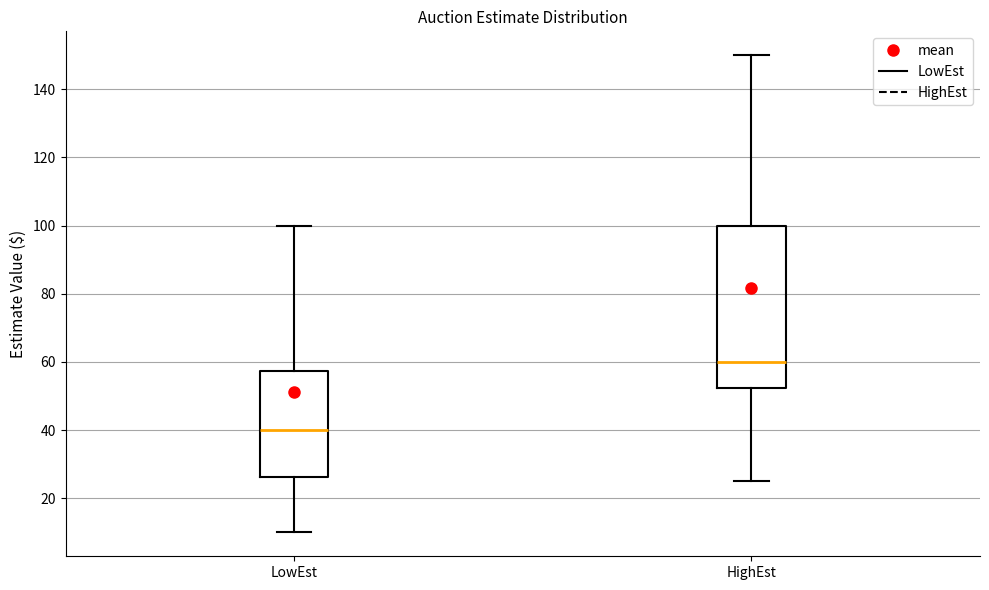

Comparing the boxes themselves (not the whiskers), which one is the tallest?

HighEst